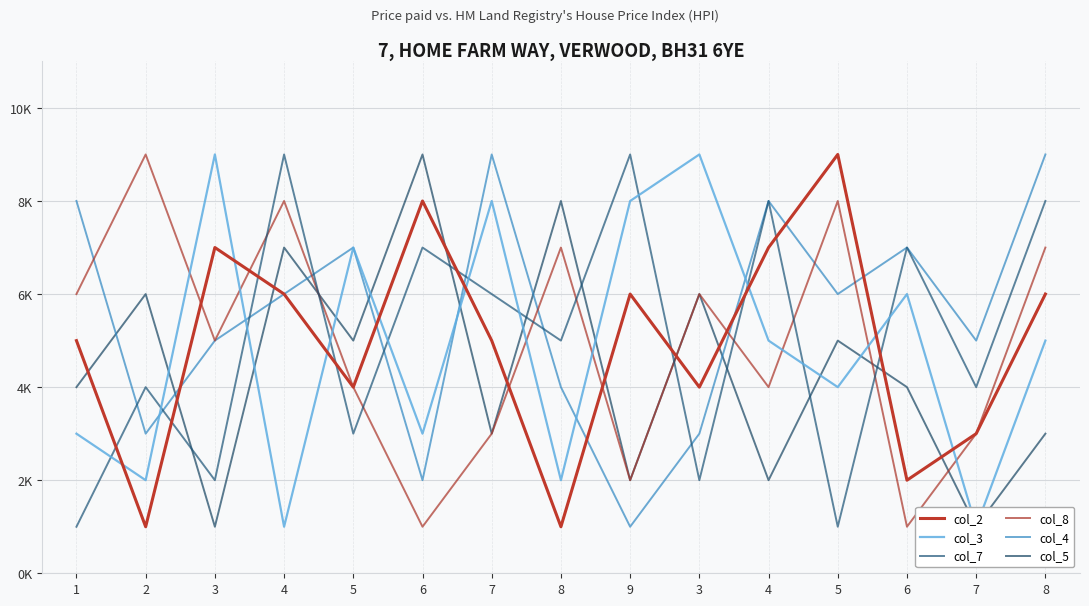

At how many categories does at least one series exceed 1?

15